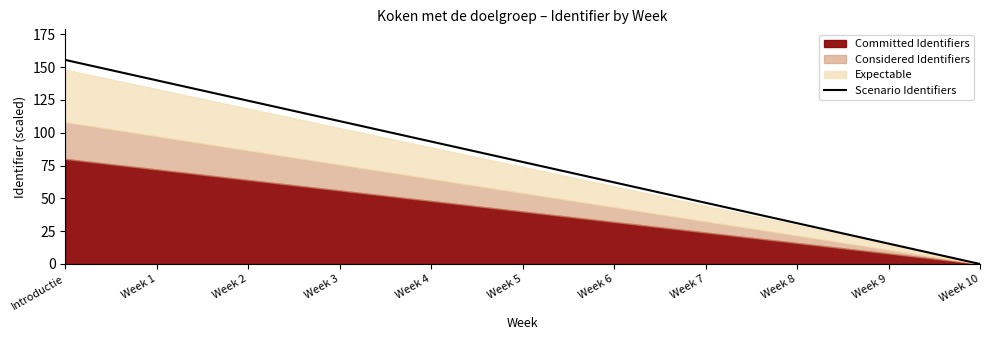

Reading left to right, transcribe all the data shown in this chart.

Introductie=155.4	Week 1=139.9	Week 2=124.3	Week 3=108.8	Week 4=93.2	Week 5=77.7	Week 6=62.2	Week 7=46.6	Week 8=31.1	Week 9=15.5	Week 10=0.0